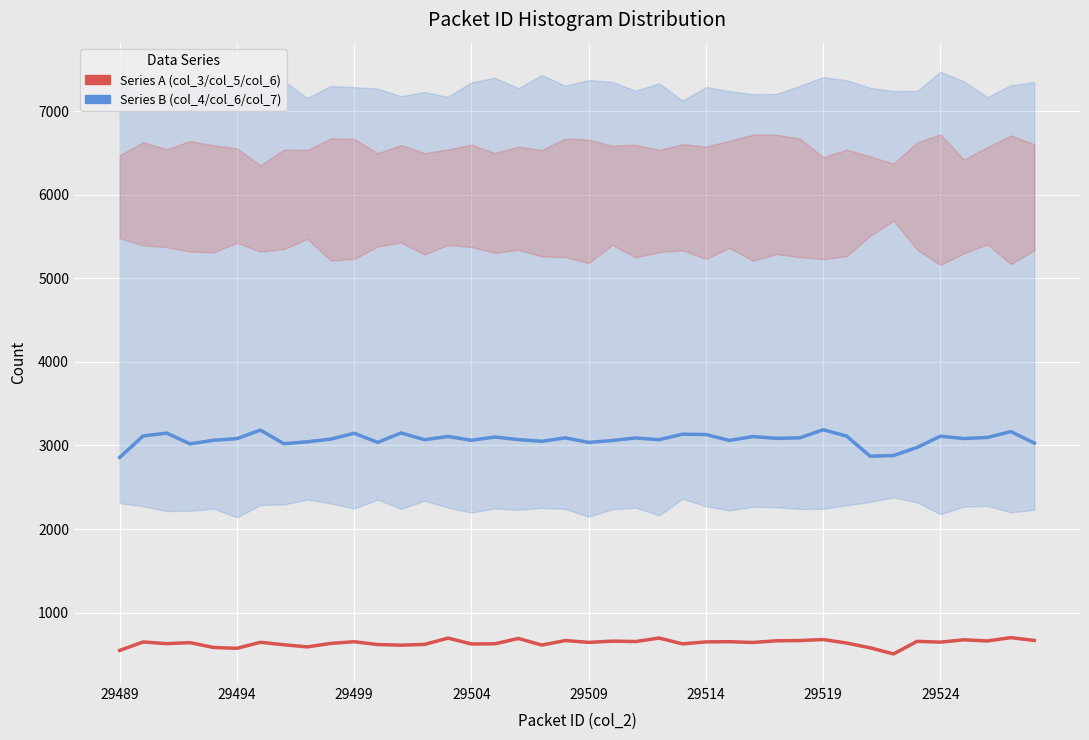

True or false: Series A (medium values) and Series B (high values) intersect in this chart.

False